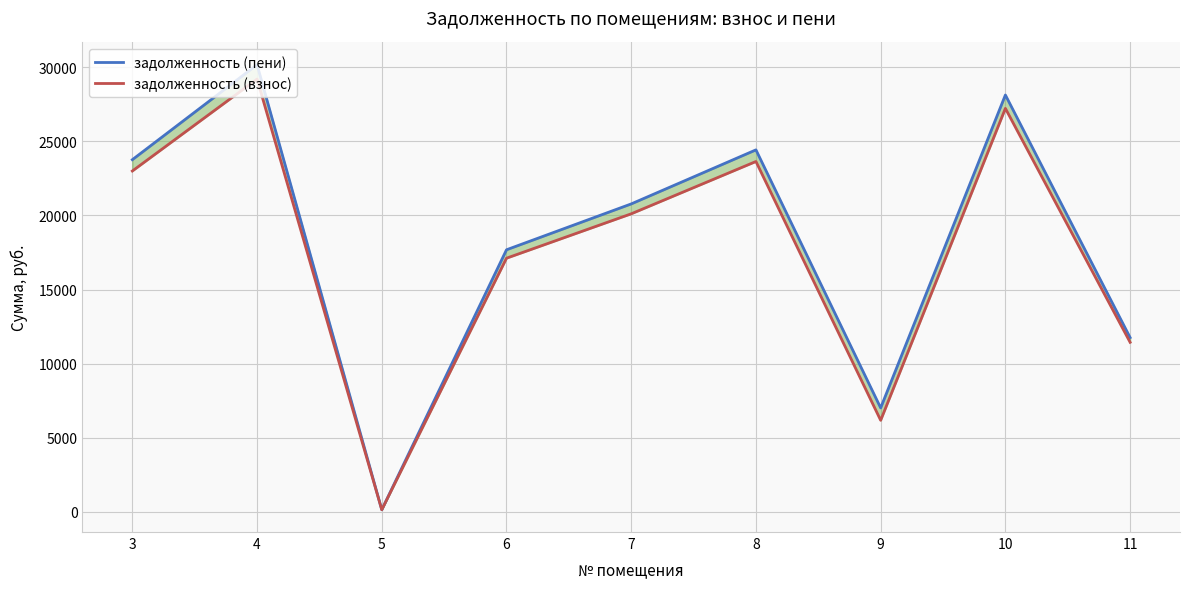

Where do задолженность (взнос) and задолженность (пени) first cross each other?

4 and 5